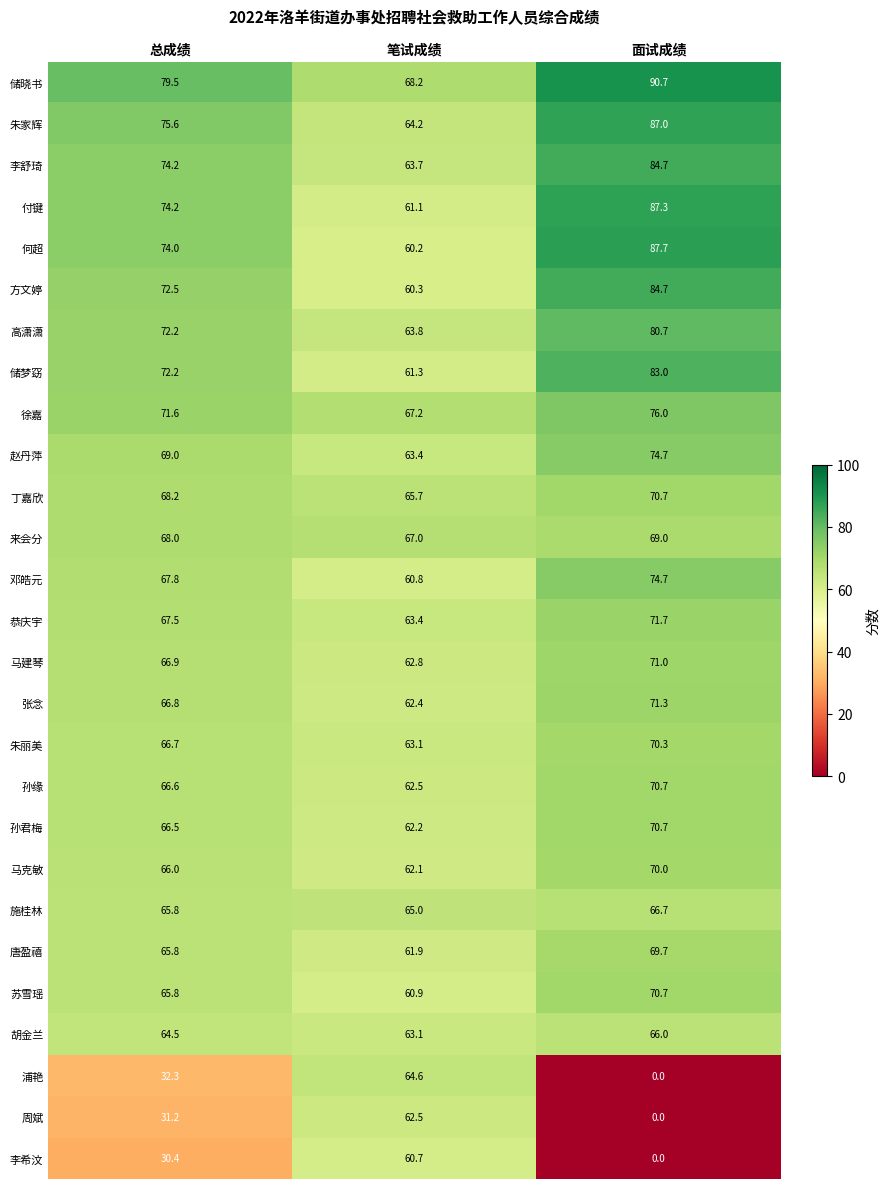

How many values in the 孙君梅 series exceed 66?

2